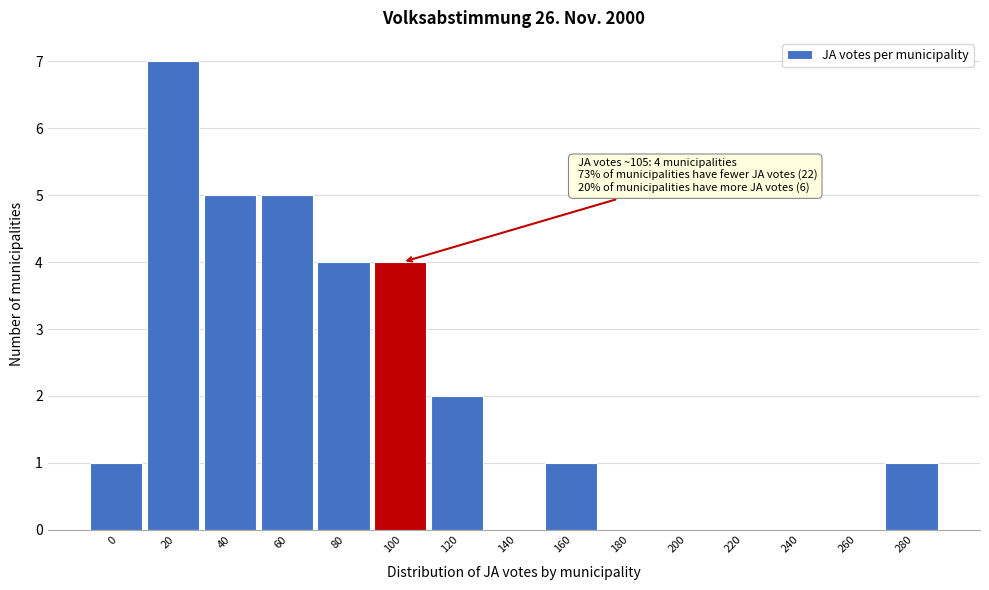

Reading left to right, transcribe all the data shown in this chart.

0=1	20=7	40=5	60=5	80=4	100=4	120=2	140=0	160=1	180=0	200=0	220=0	240=0	260=0	280=1